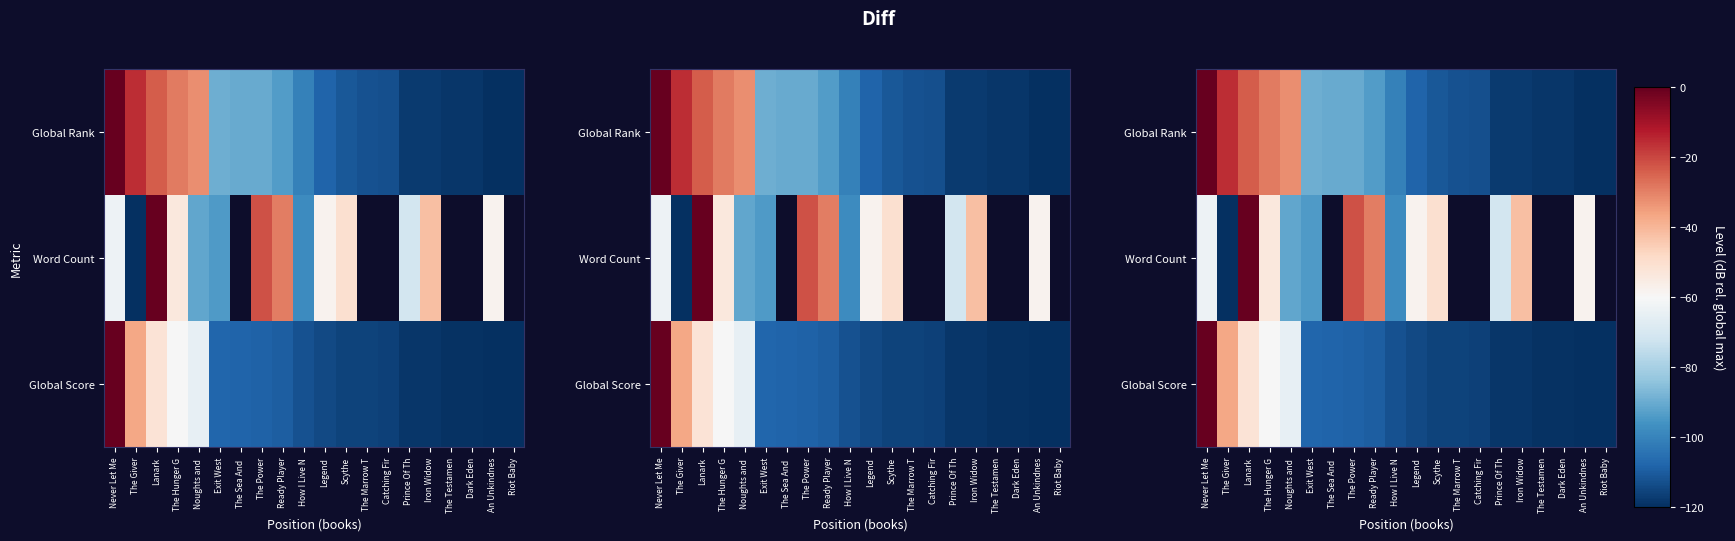

At which label is Global Score closest to -60?

The Hunger G